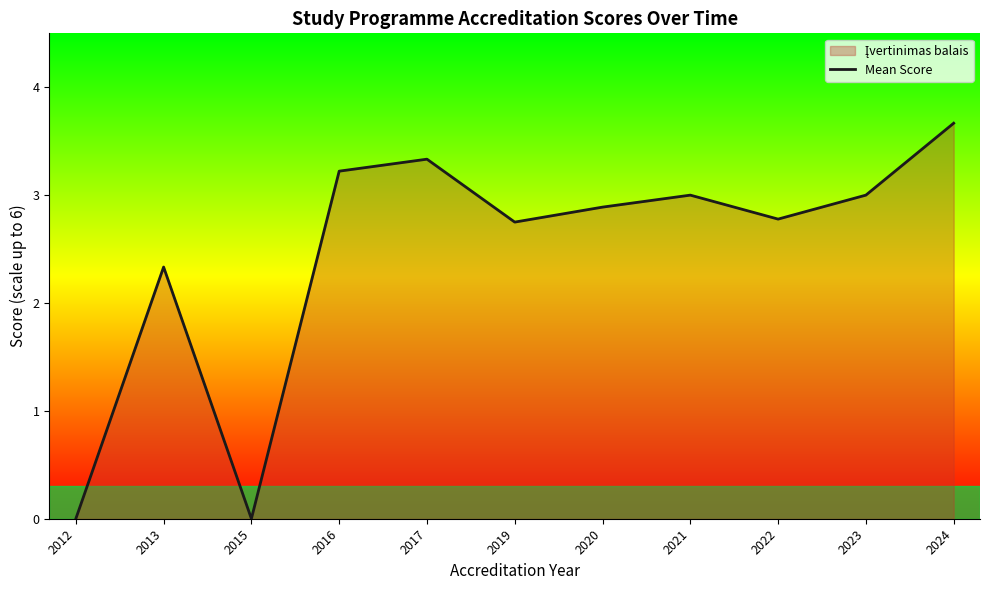

How many series are shown in this chart?

1